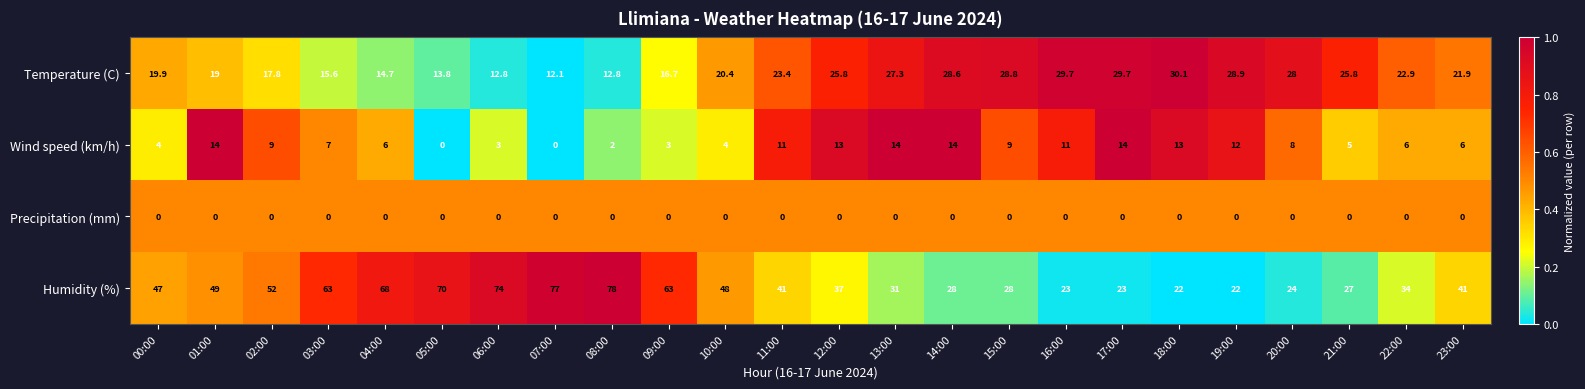

At which label does Wind speed (km/h) first exceed 8?

01:00